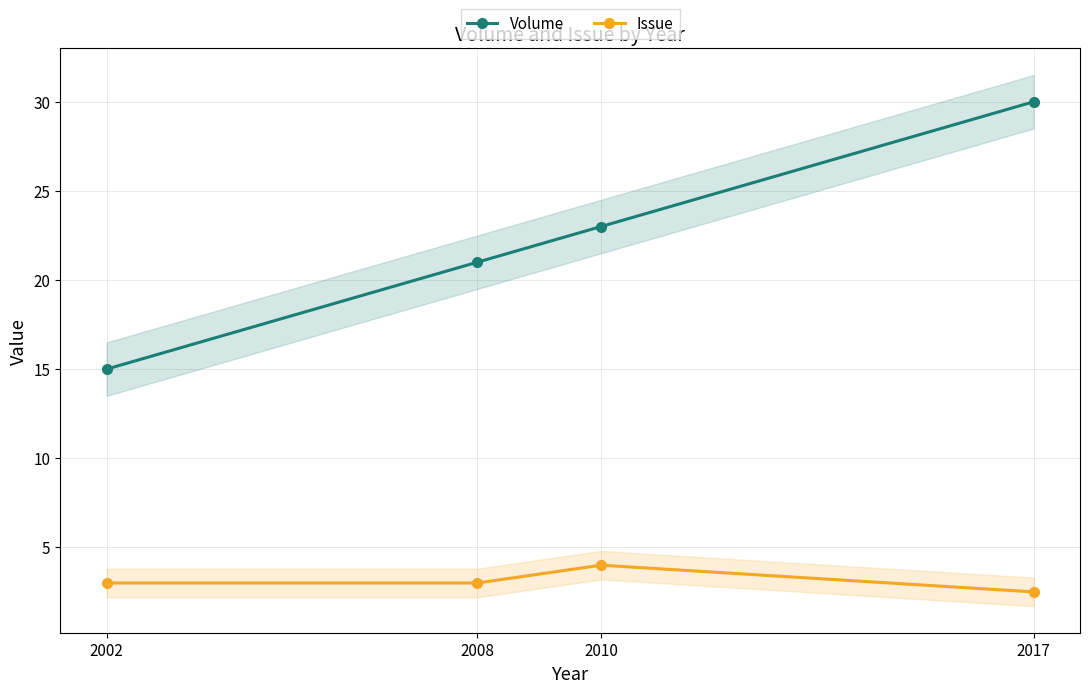

True or false: Issue and Volume intersect in this chart.

False